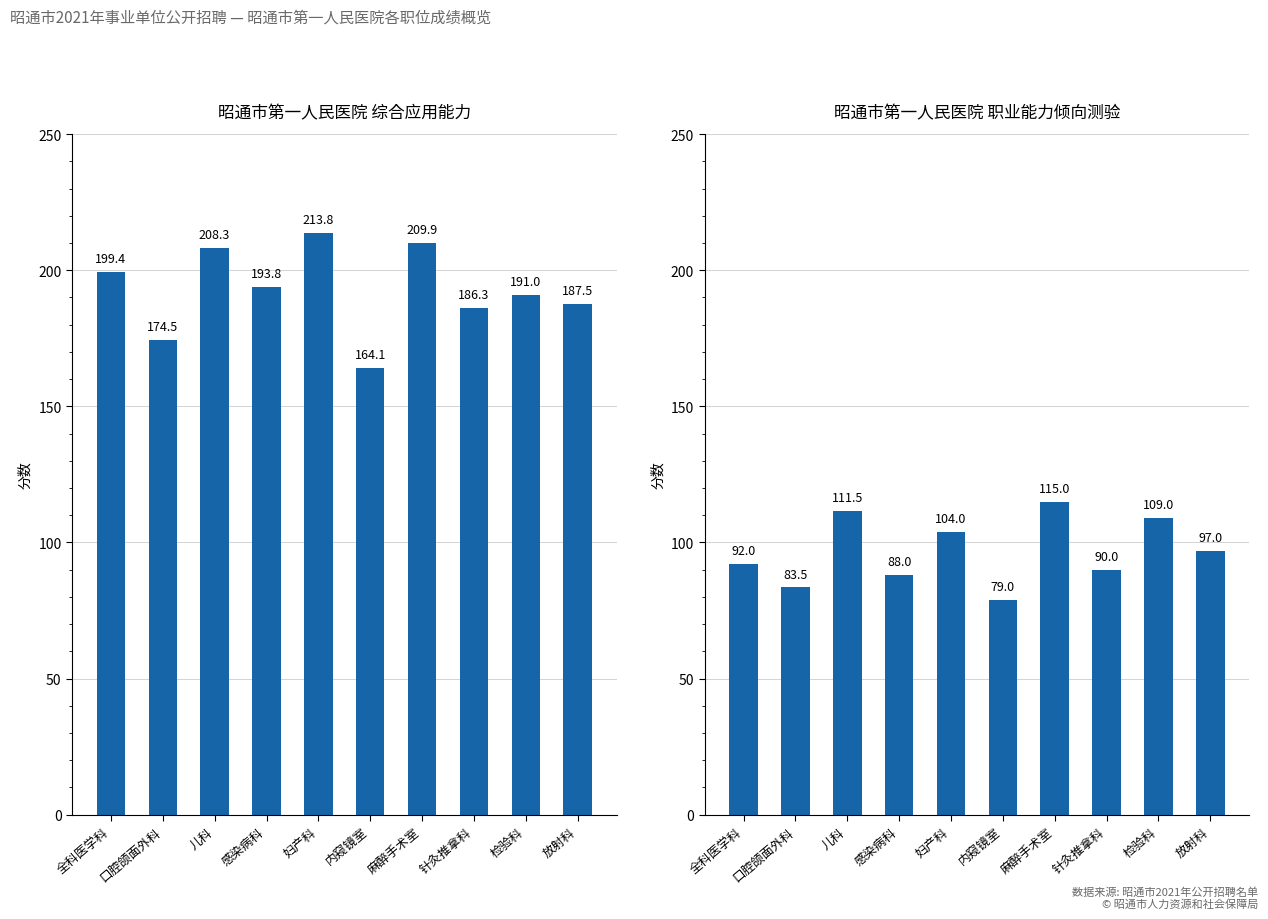

At how many categories does at least one series exceed 205?

3